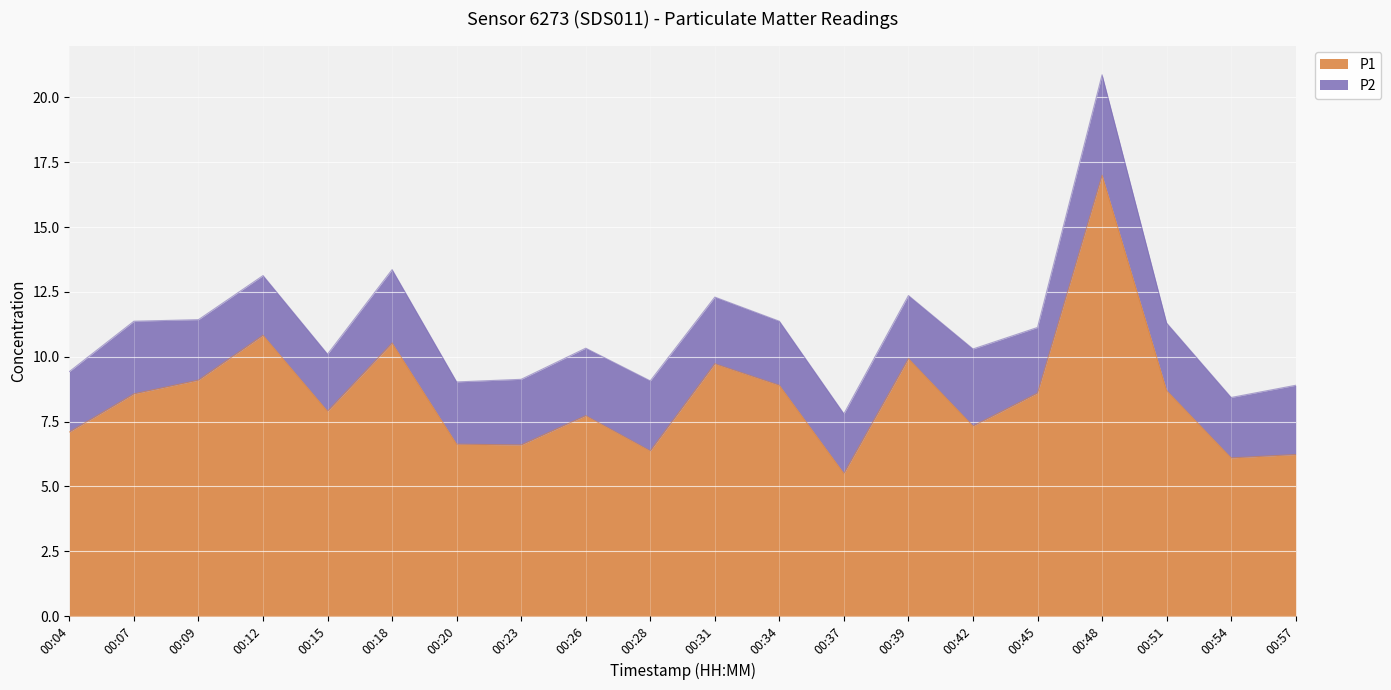

What is the difference between the second highest and second lowest values?

4.7